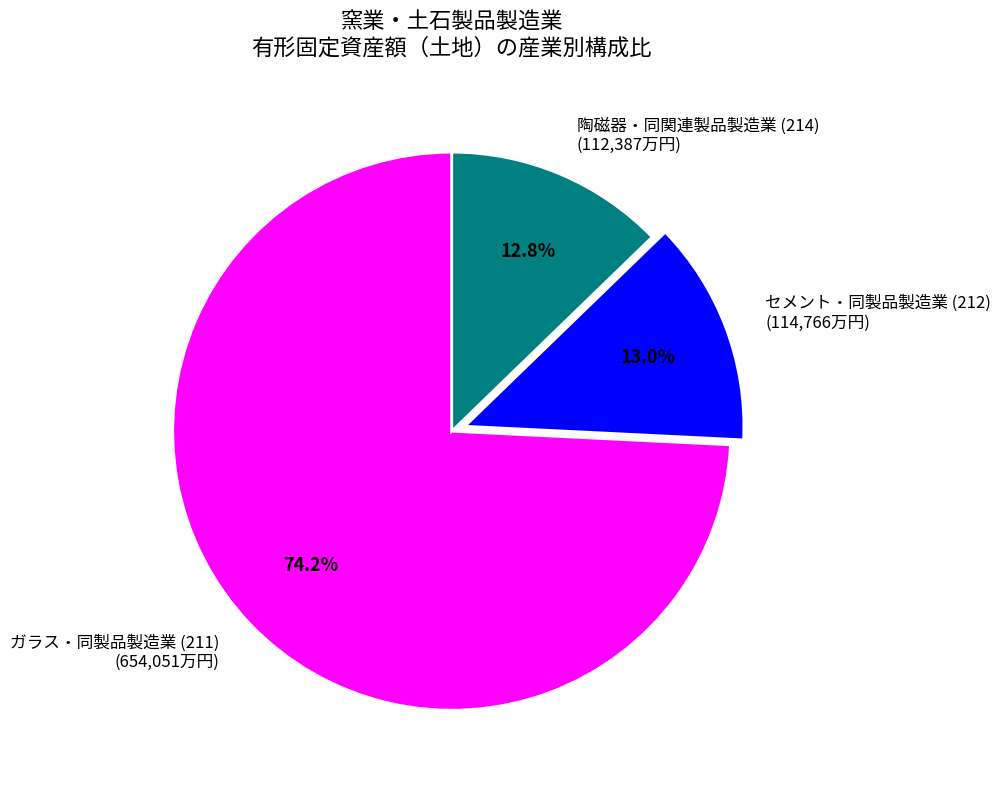

To the nearest percent, what is the difference between the 陶磁器・同関連製品製造業 (214) and ガラス・同製品製造業 (211) slice percentages?

61%